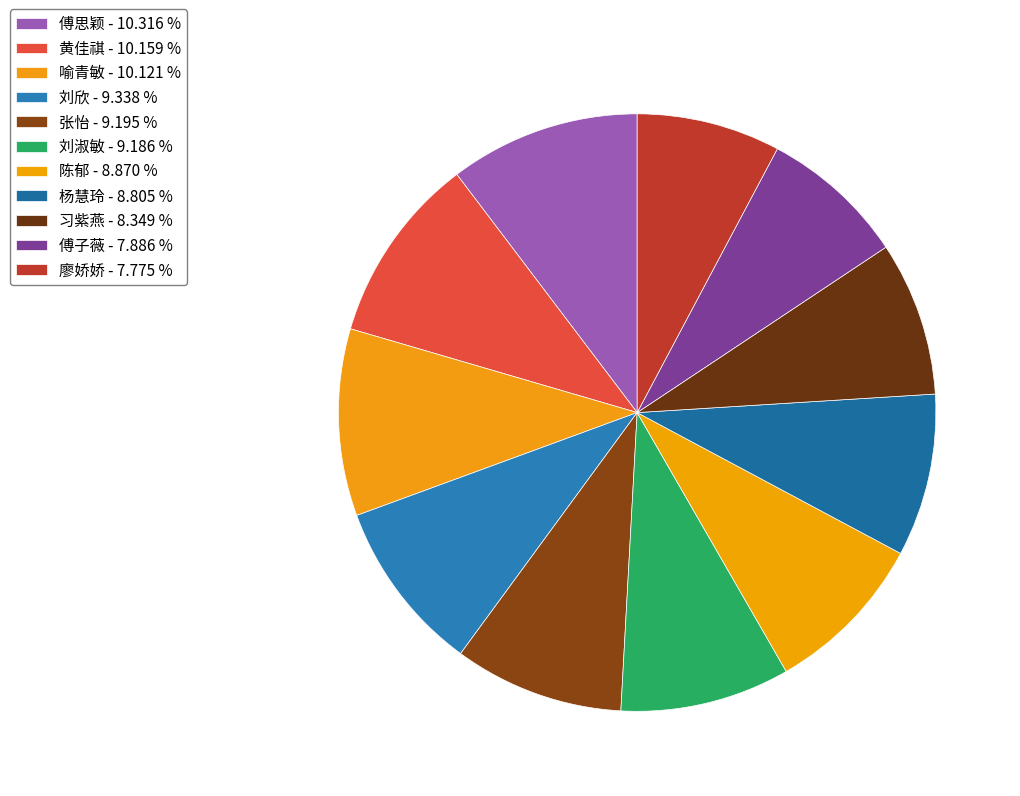

Combined, what portion of the pie is 傅子薇 and 杨慧玲?

16.7%